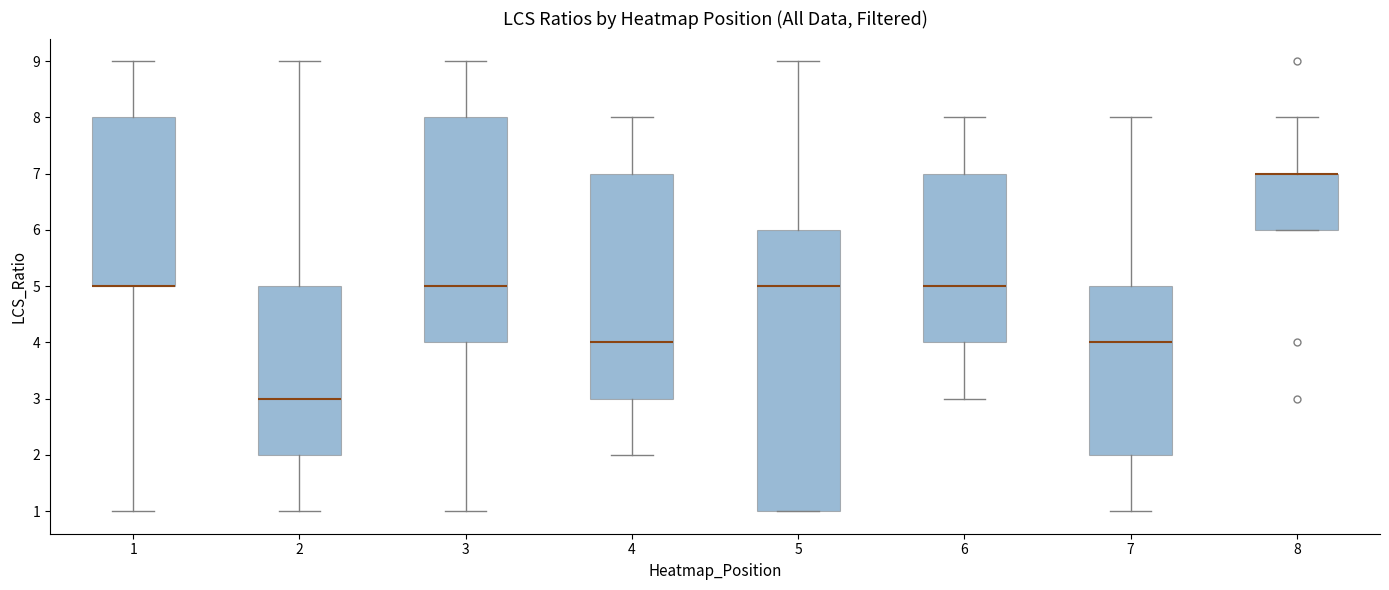

Where is the lower edge of the box at x = 4 on the y-axis? The values are not printed on the chart, so give them approximately, as read against the axis.

3